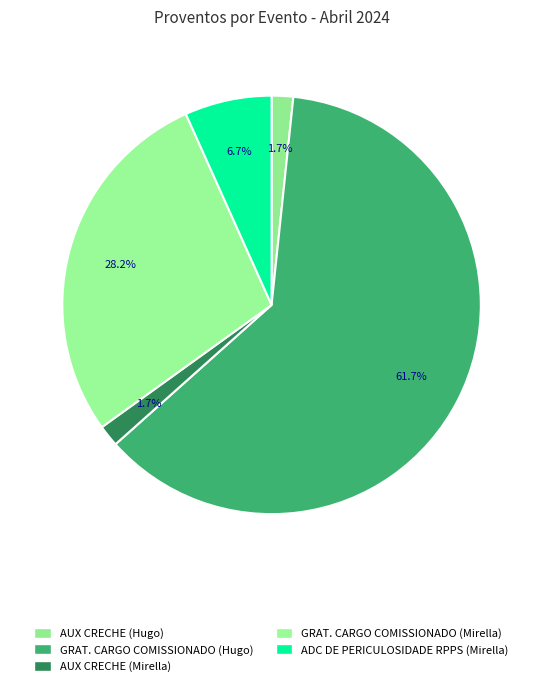

Combined, do AUX CRECHE (Hugo) and GRAT. CARGO COMISSIONADO (Hugo) account for over 50%?

Yes